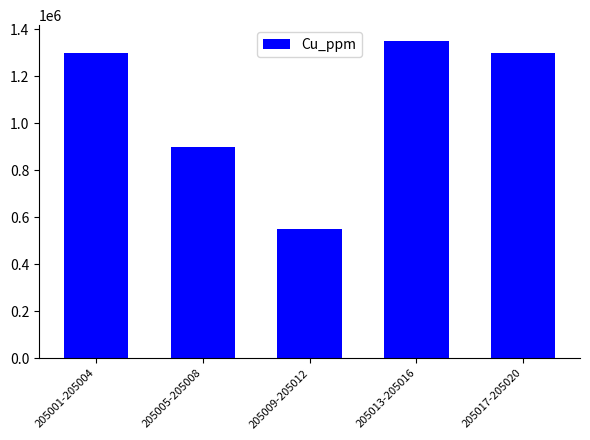

What is the maximum value shown in the chart?

1350000